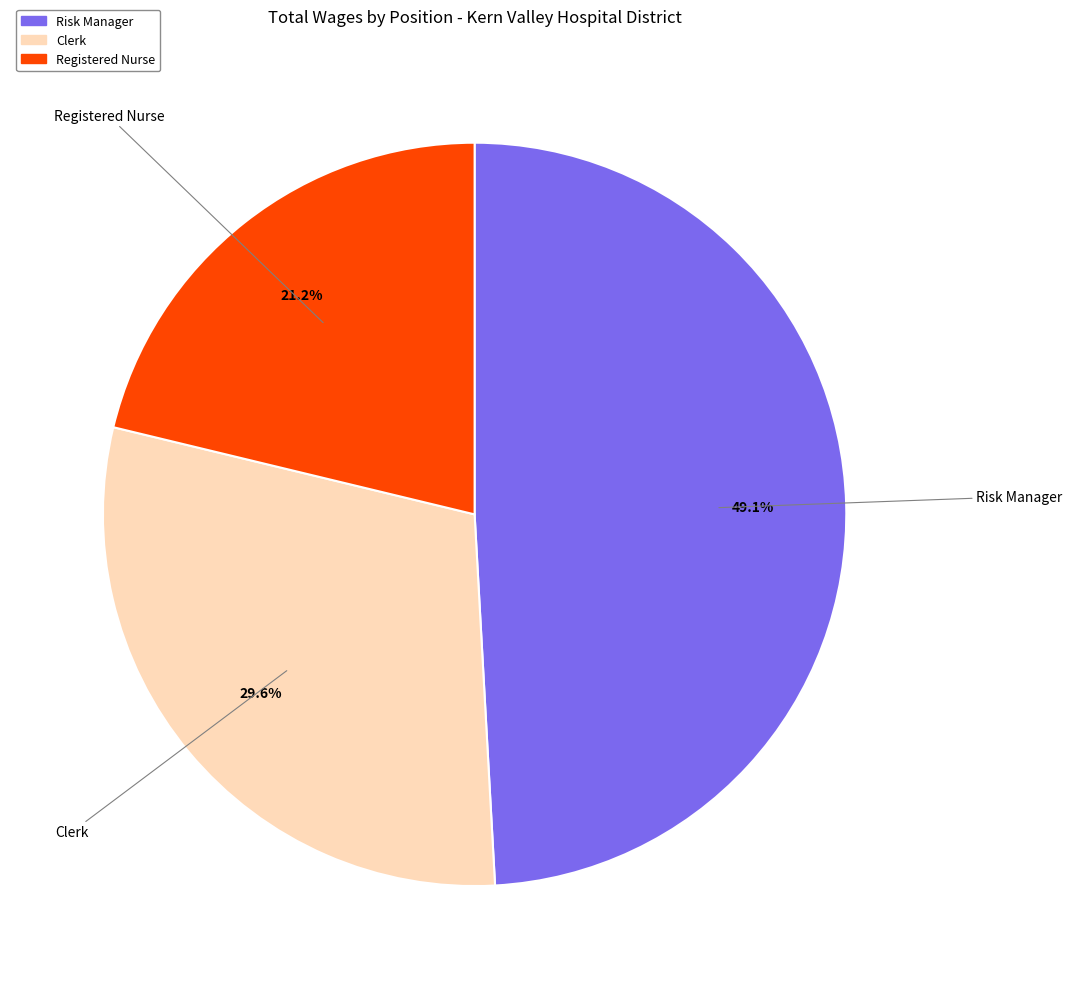

How much of the chart is everything except Registered Nurse?

78.8%